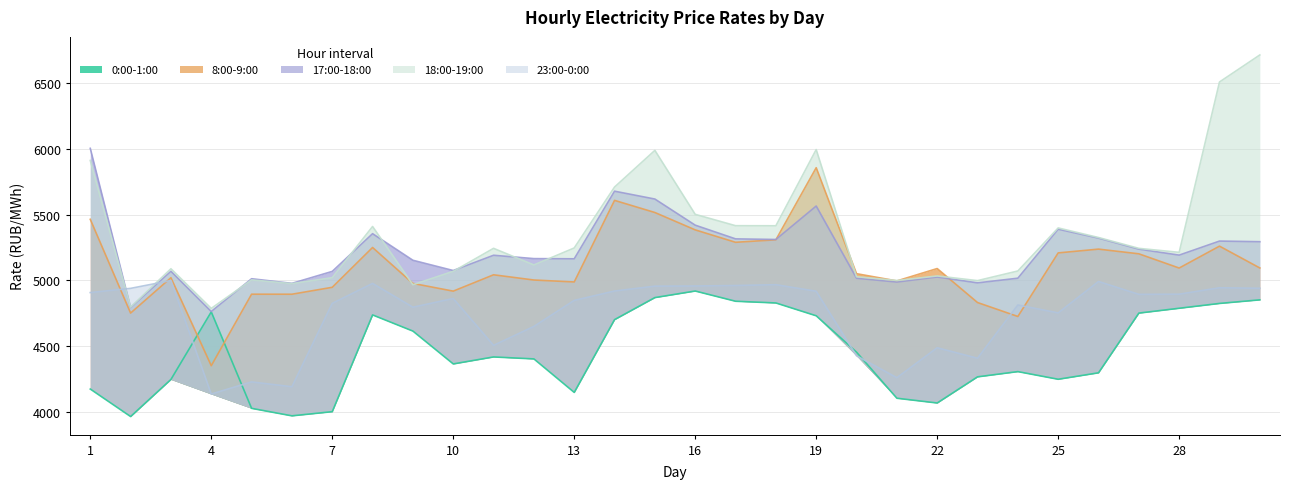

Which series has the largest total across all categories?

18:00-19:00